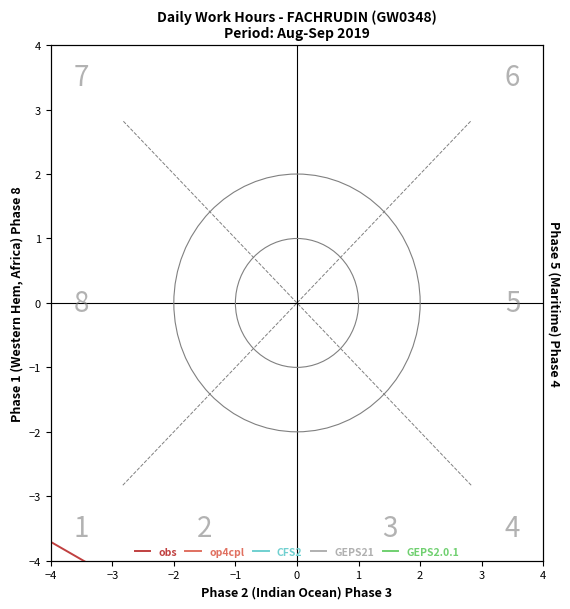

What are all the series names shown in the legend?

obs, op4cpl, CFS2, GEPS21, GEPS2.0.1